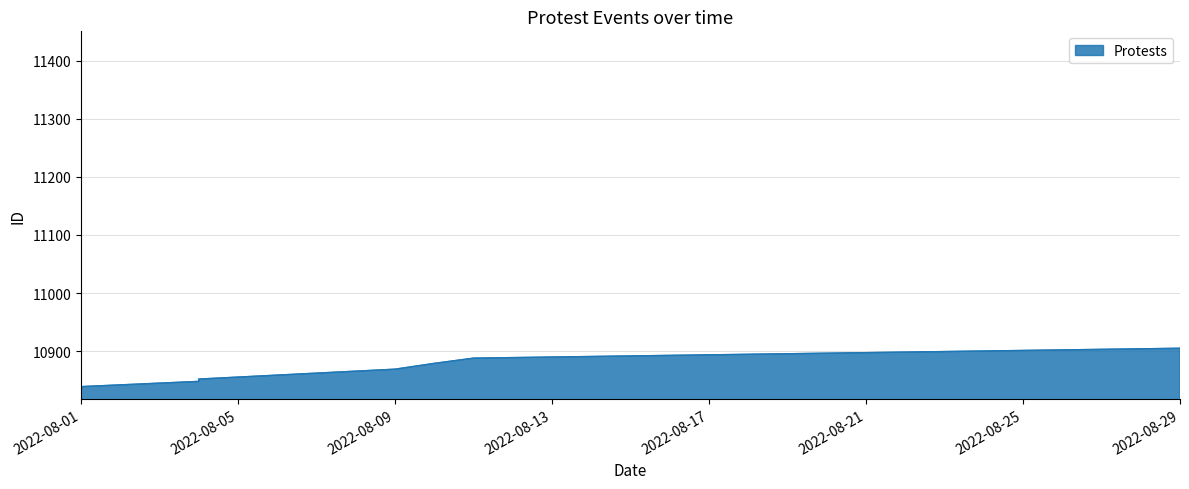

Reading left to right, extract all data points from this chart.

2022-08-01=10838	2022-08-01=10839	2022-08-04=10848	2022-08-04=10849	2022-08-04=10850	2022-08-04=10852	2022-08-09=10869	2022-08-10=10879	2022-08-11=10888	2022-08-29=10905